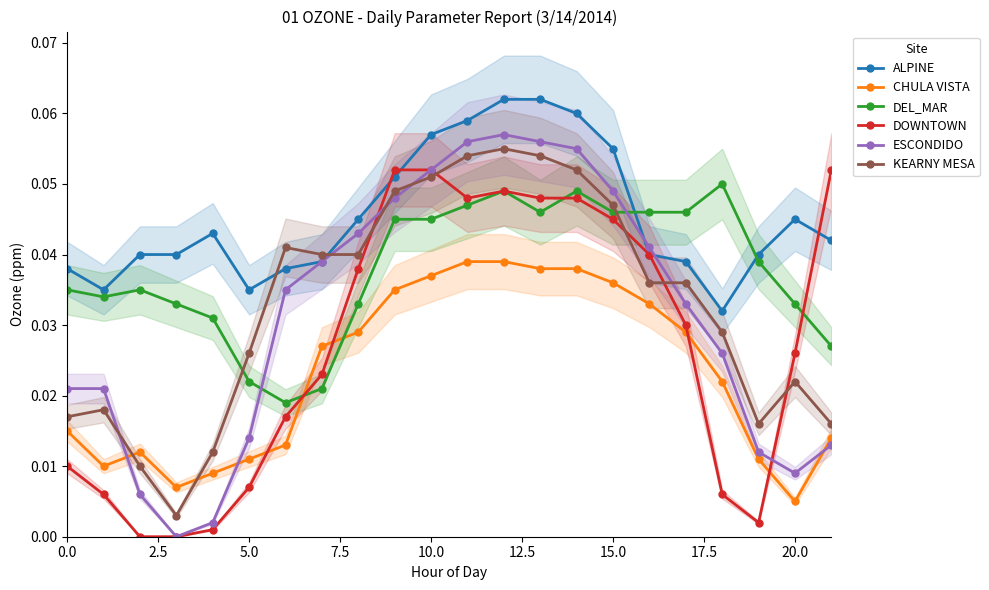

Rank the series at 16 from highest to lowest value.

DEL_MAR, ESCONDIDO, ALPINE, DOWNTOWN, KEARNY MESA, CHULA VISTA